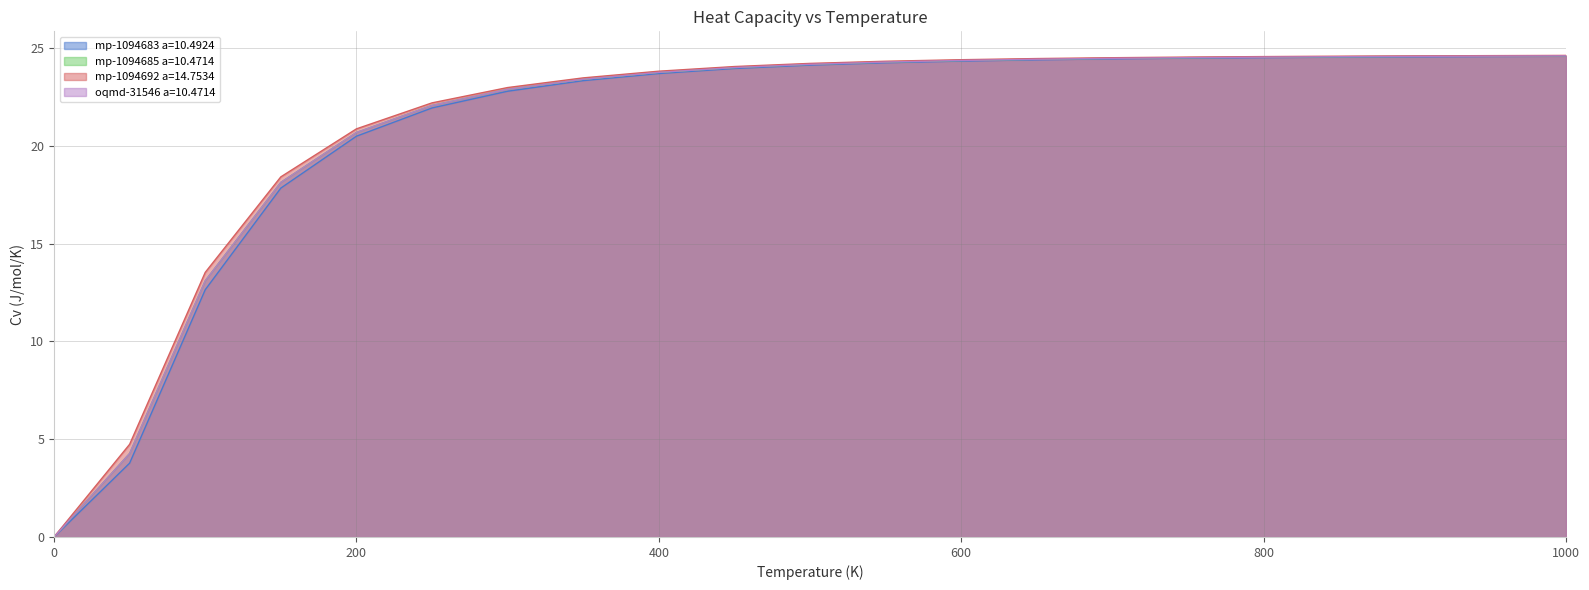

What is the sum of the oqmd-31546 a=10.4714 values at 1000.0 and 550.0?

48.9